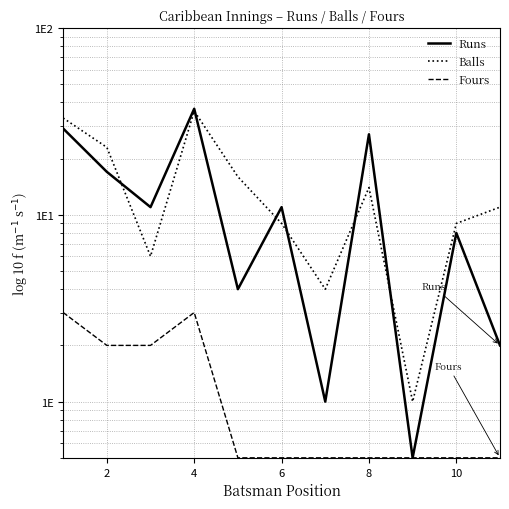

What is the difference between the second highest and minimum values in the Balls series?

32.0